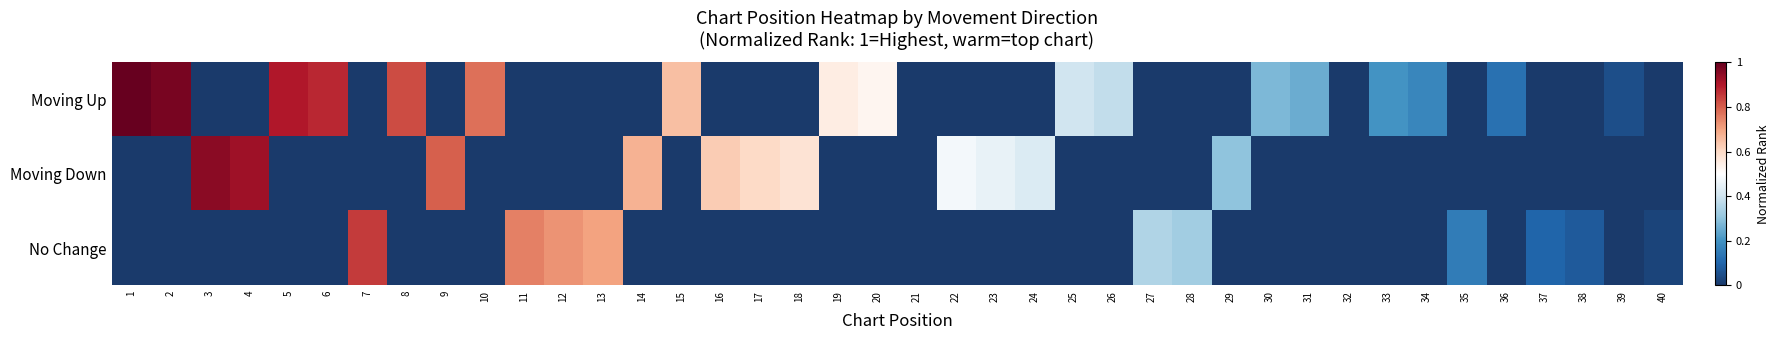

Which category has the lowest value in the No Change series?

1